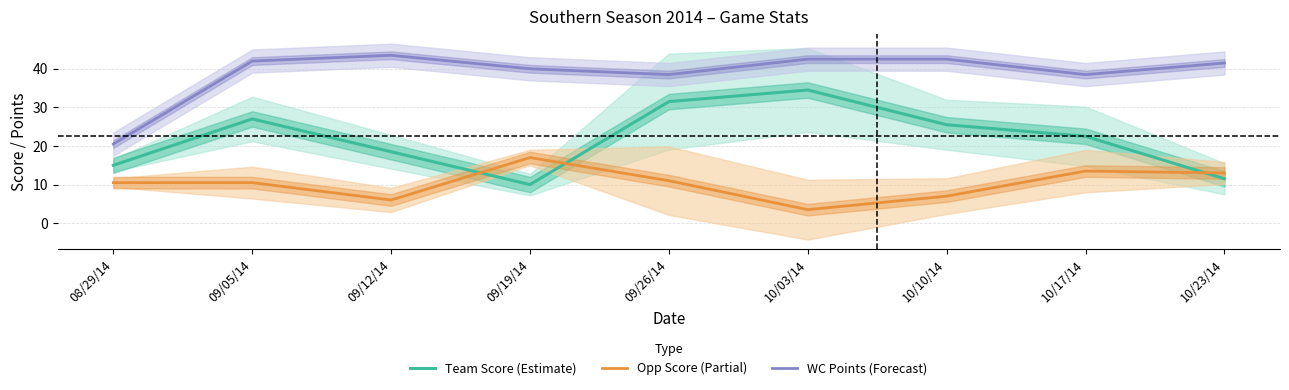

Which category has the lowest value across all series?

10/03/14